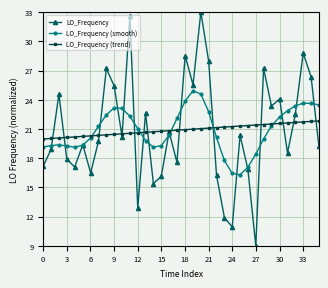

What is the greatest value displayed?

33.0